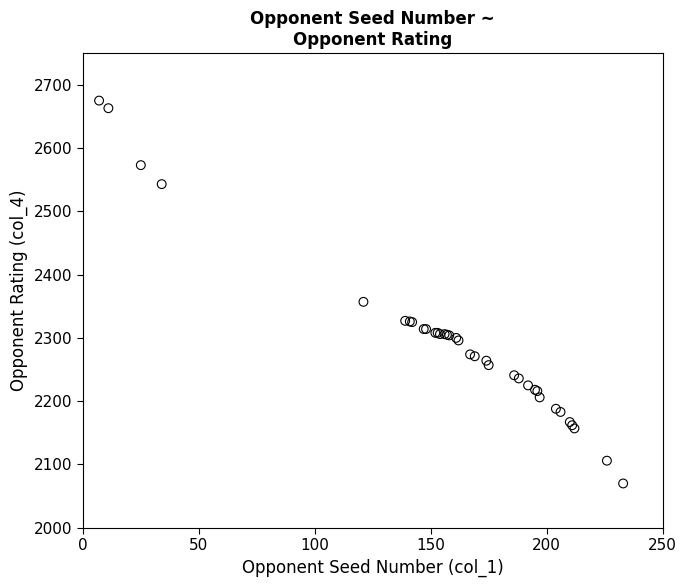

What Y value in the scatter plot is closest to 2372?

2357